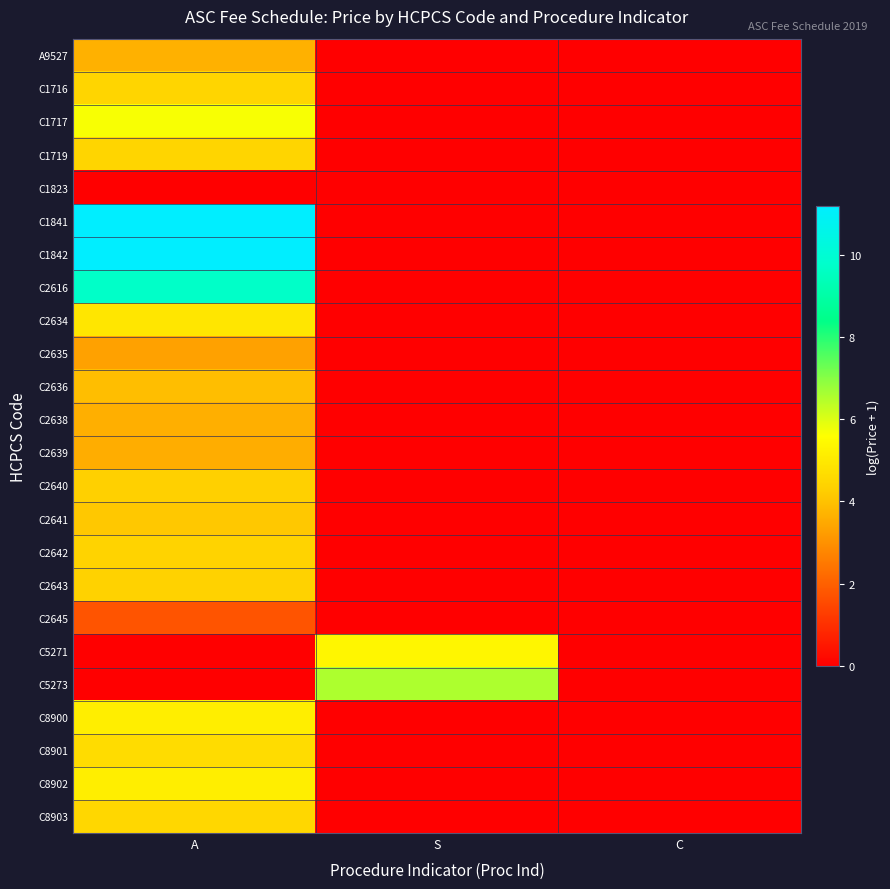

Which series has the largest total across all categories?

C1841